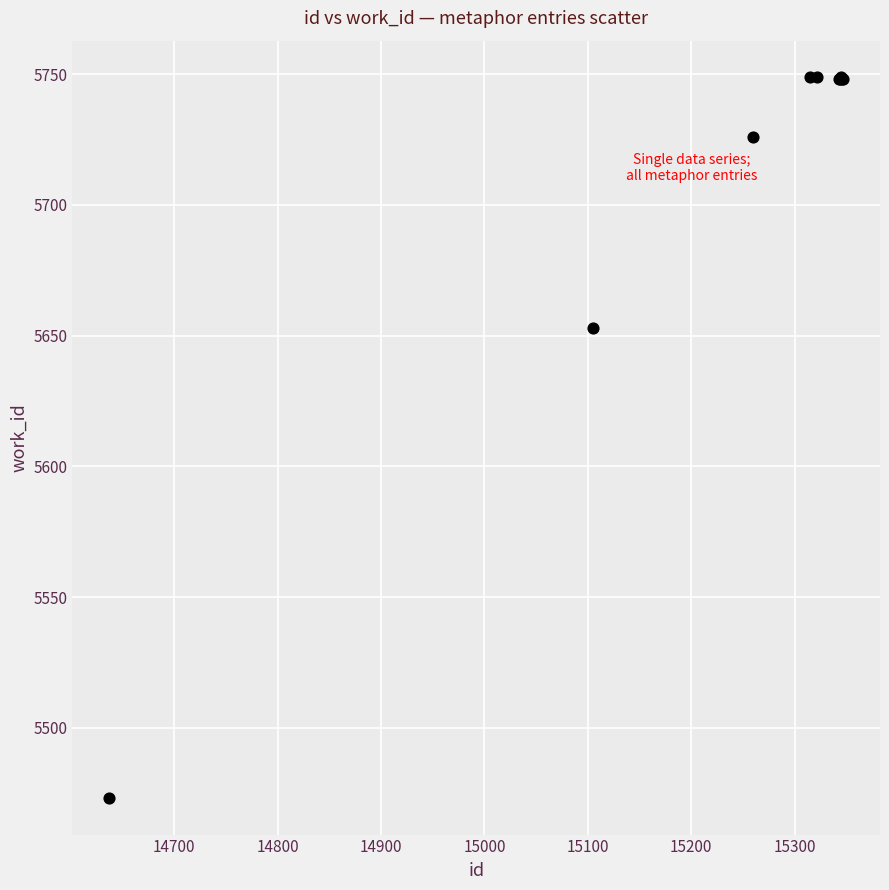

What Y value in the scatter plot is closest to 5611?

5653